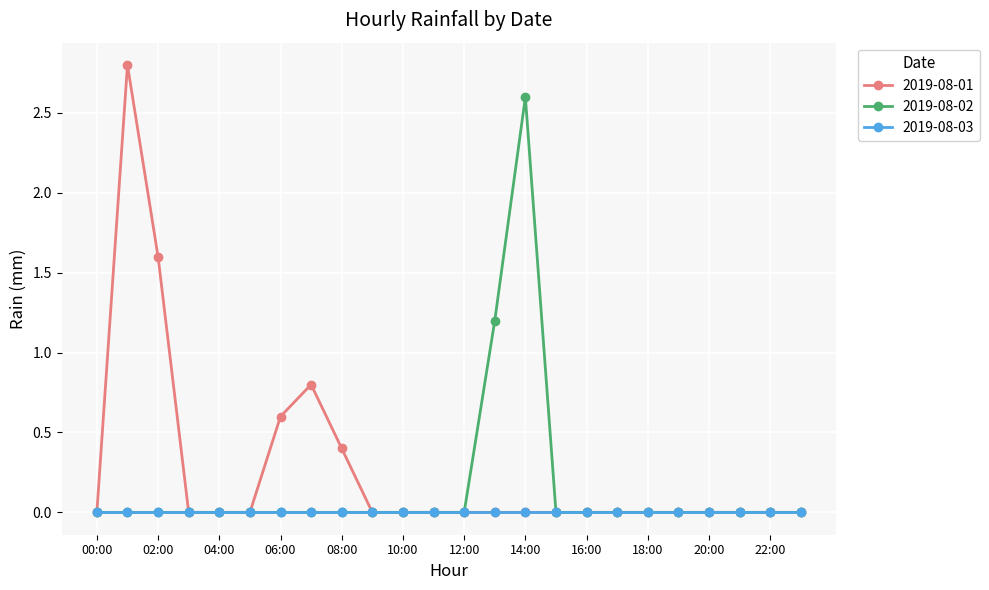

What is the sum of all 2019-08-01 values?

6.2